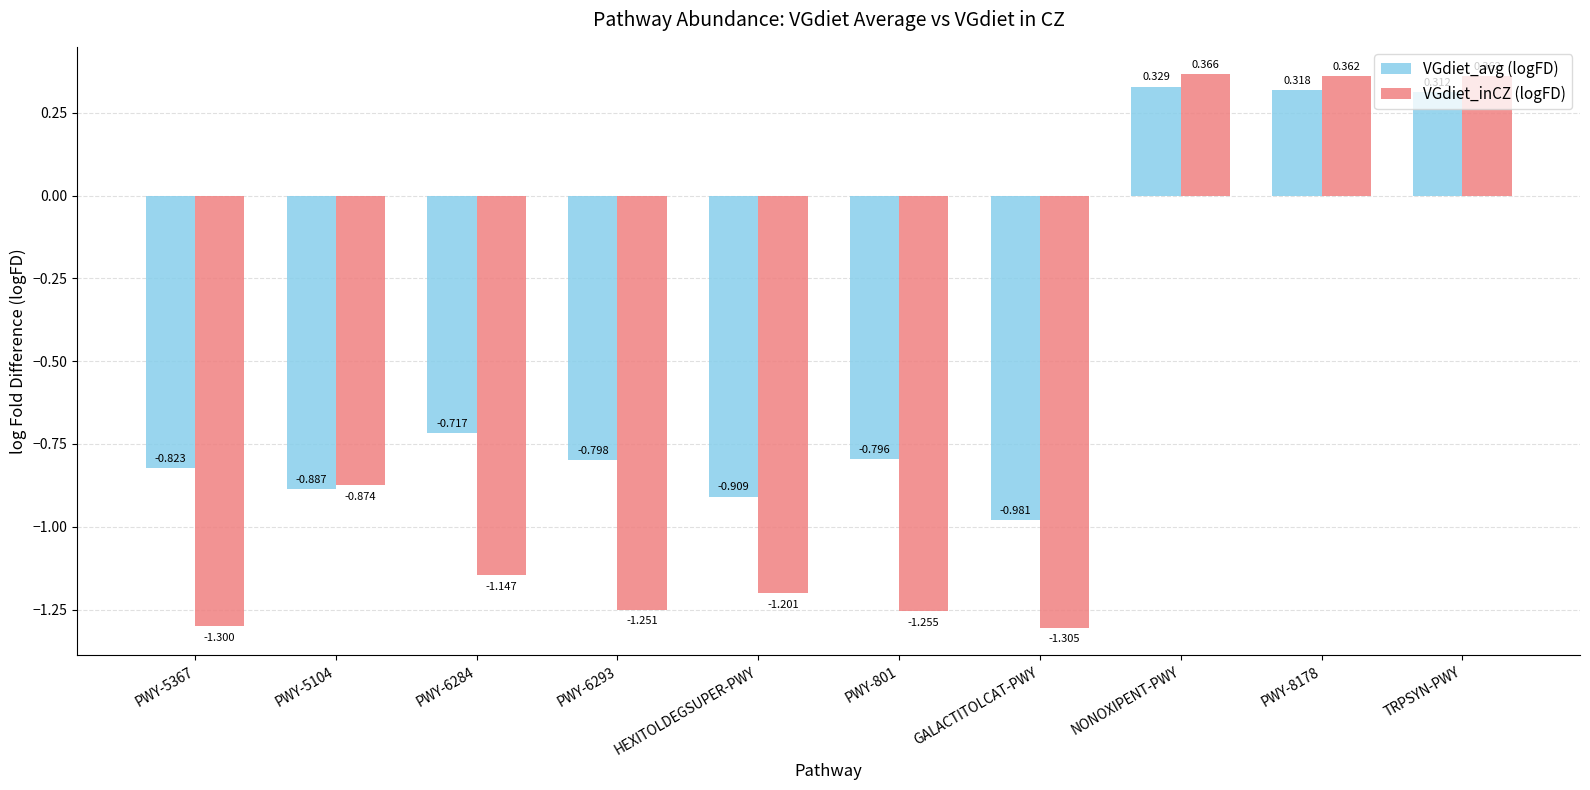

How many groups of bars are there?

10